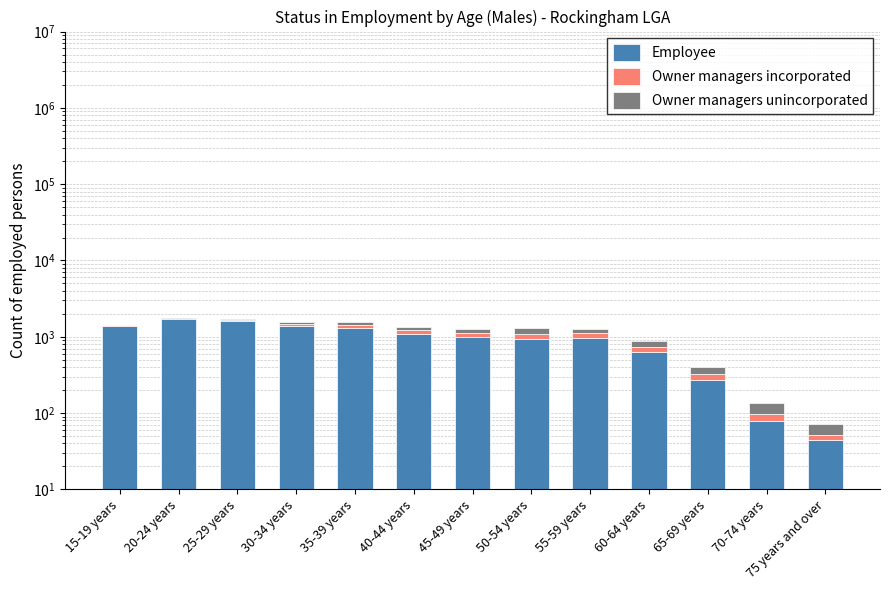

At how many categories does at least one series exceed 8?

13